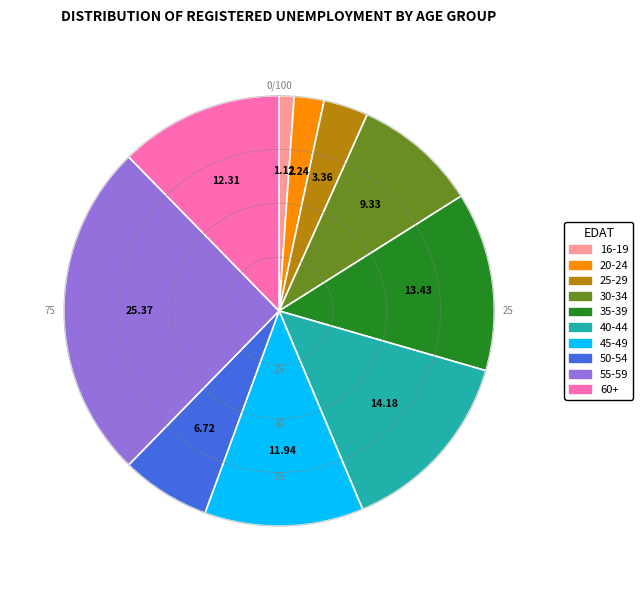

Is there any slice that represents more than half of the pie?

No